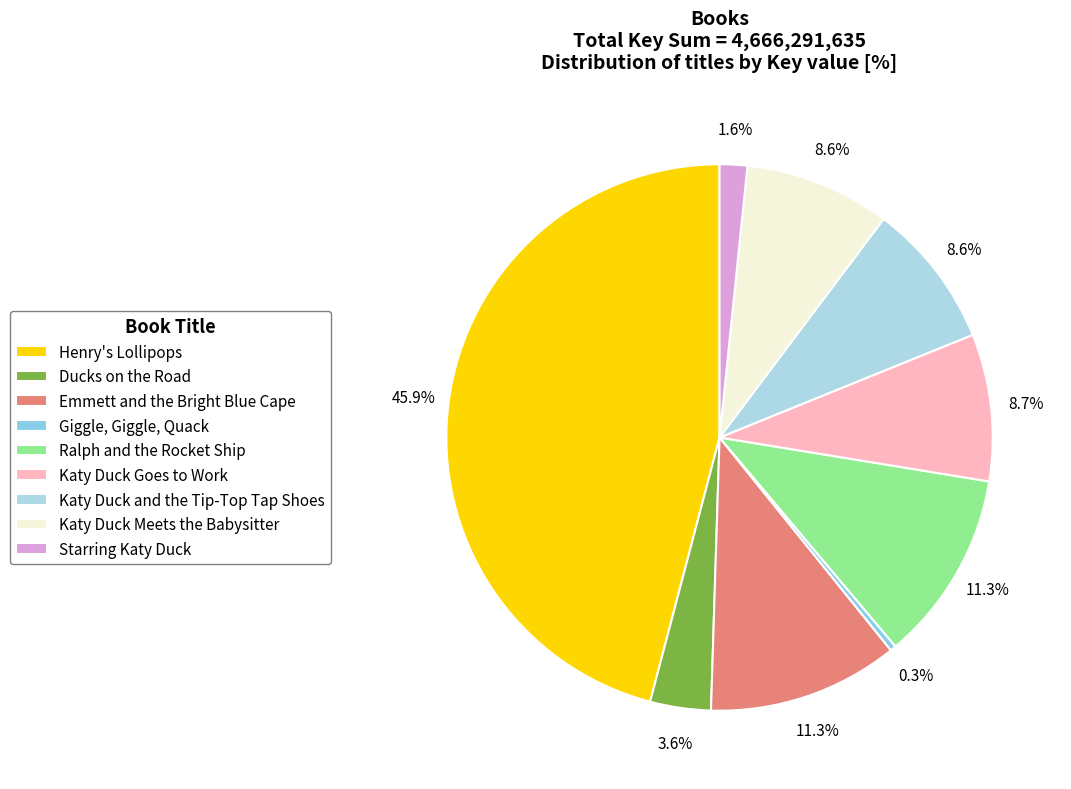

Which slice is the smallest?

Giggle, Giggle, Quack